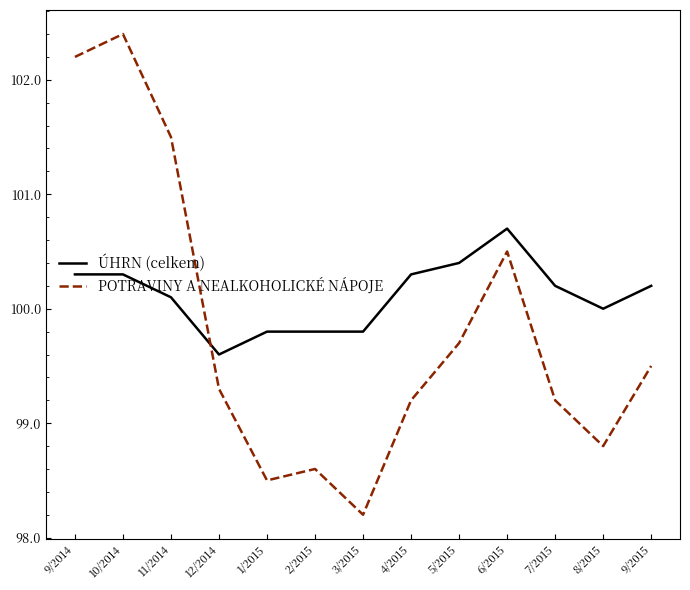

What is the average value of the POTRAVINY A NEALKOHOLICKÉ NÁPOJE series?

99.8